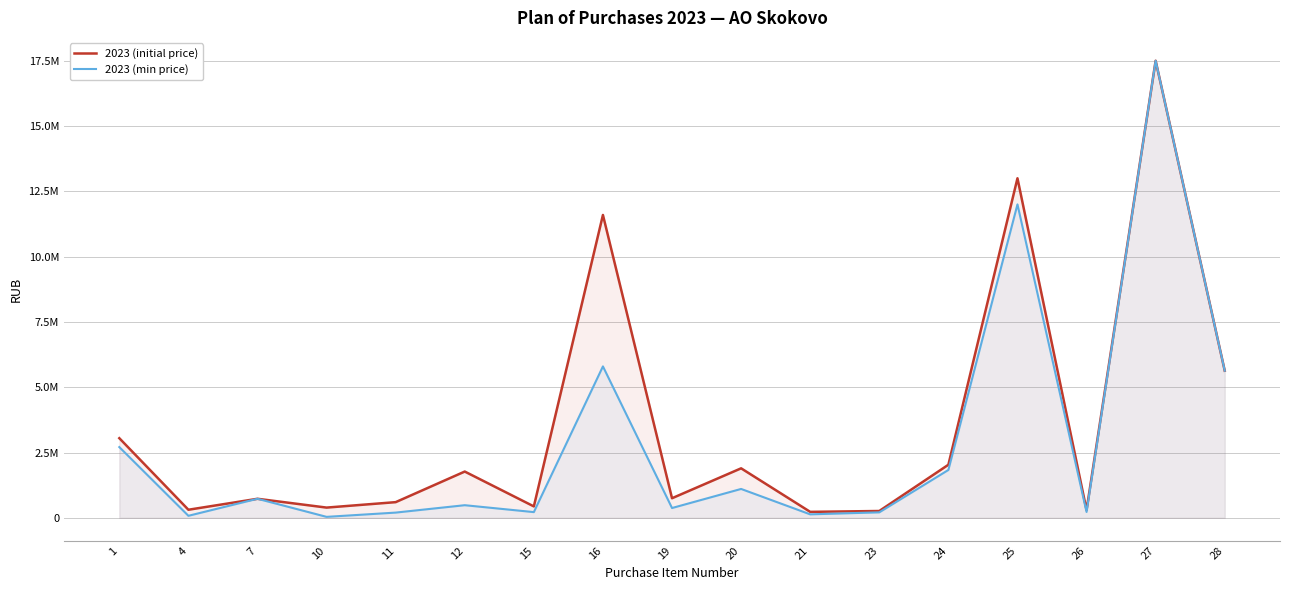

Does the chart display data point markers on the line(s)?

No